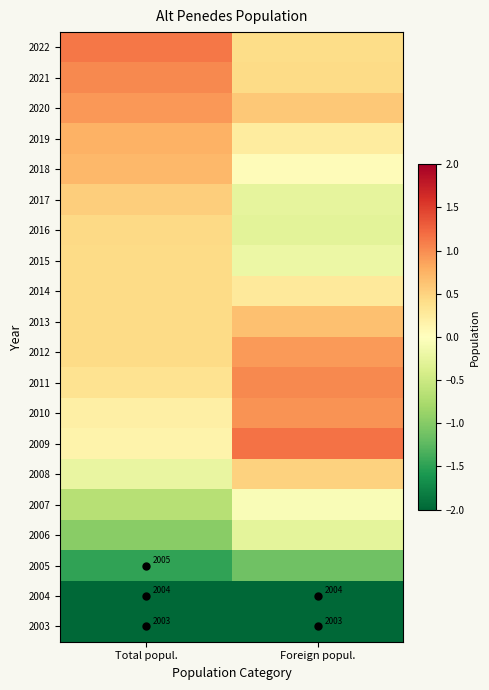

The 2013 series shows 0.4 at Foreign popul.. True or false?

False